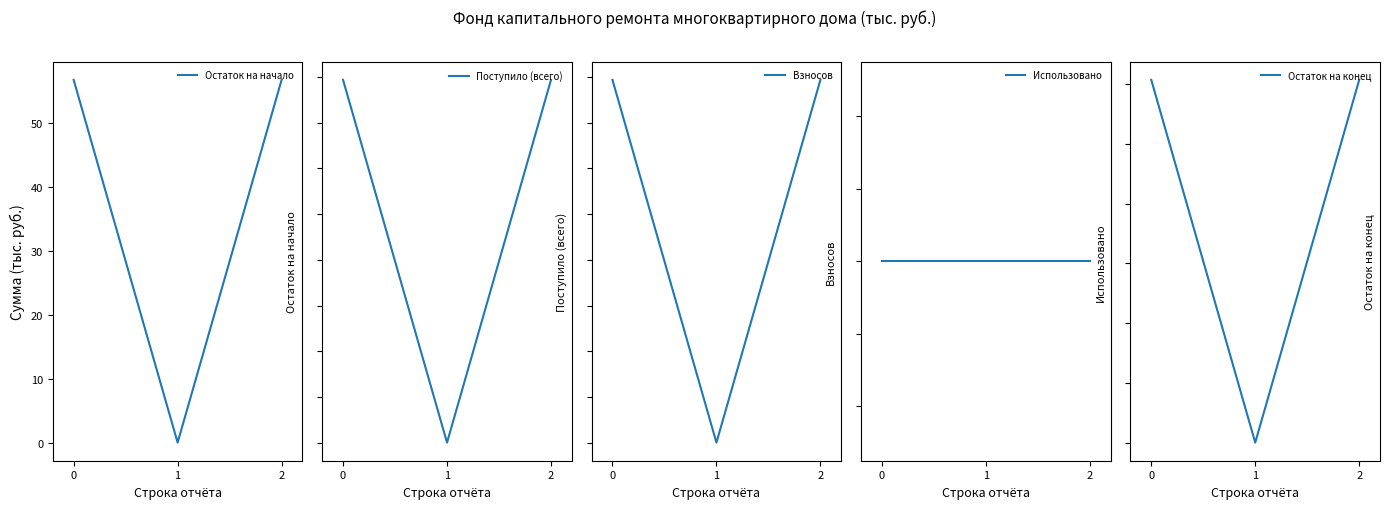

What are all the series names shown in the legend?

Остаток на начало, Поступило (всего), Взносов, Использовано, Остаток на конец